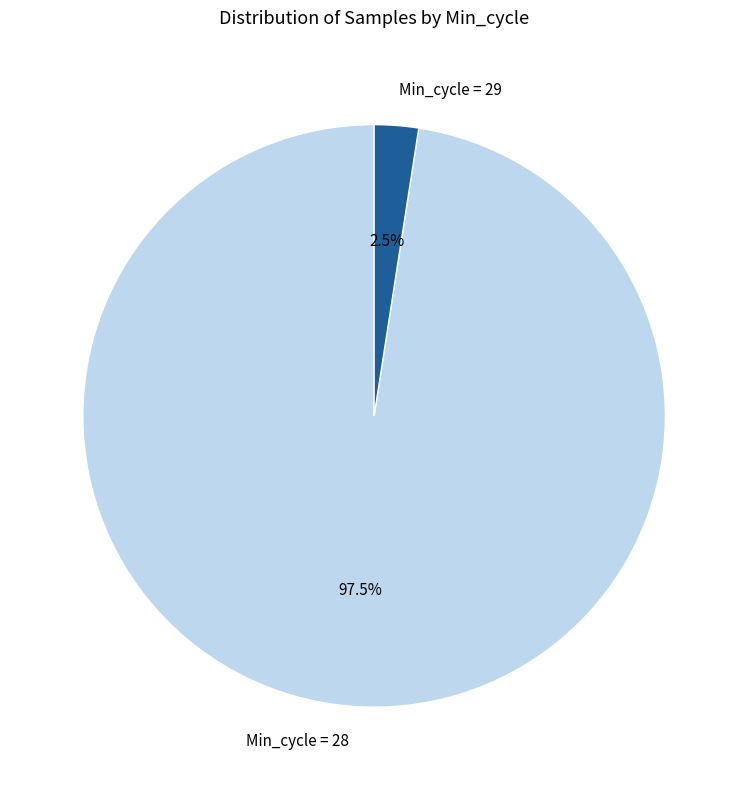

Which slice is the smallest?

Min_cycle = 29